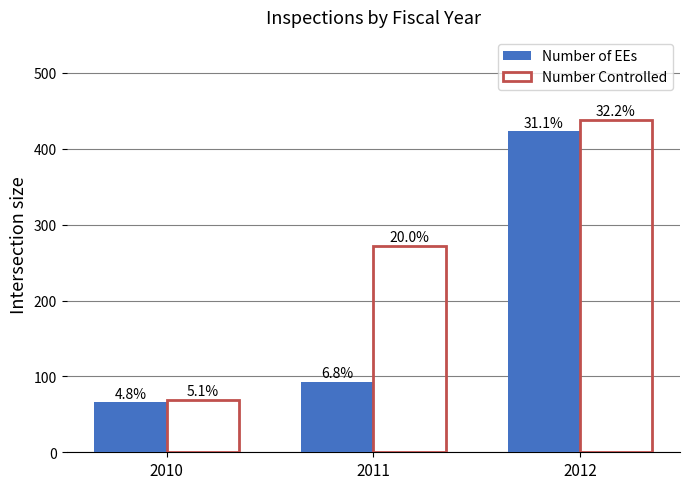

What is the highest value of the Number of EEs series?

423